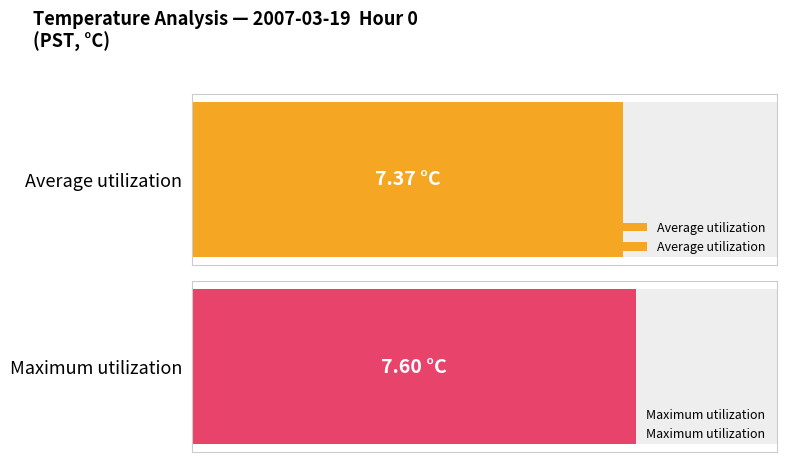

The Average utilization series shows 11.2 at 12. True or false?

False